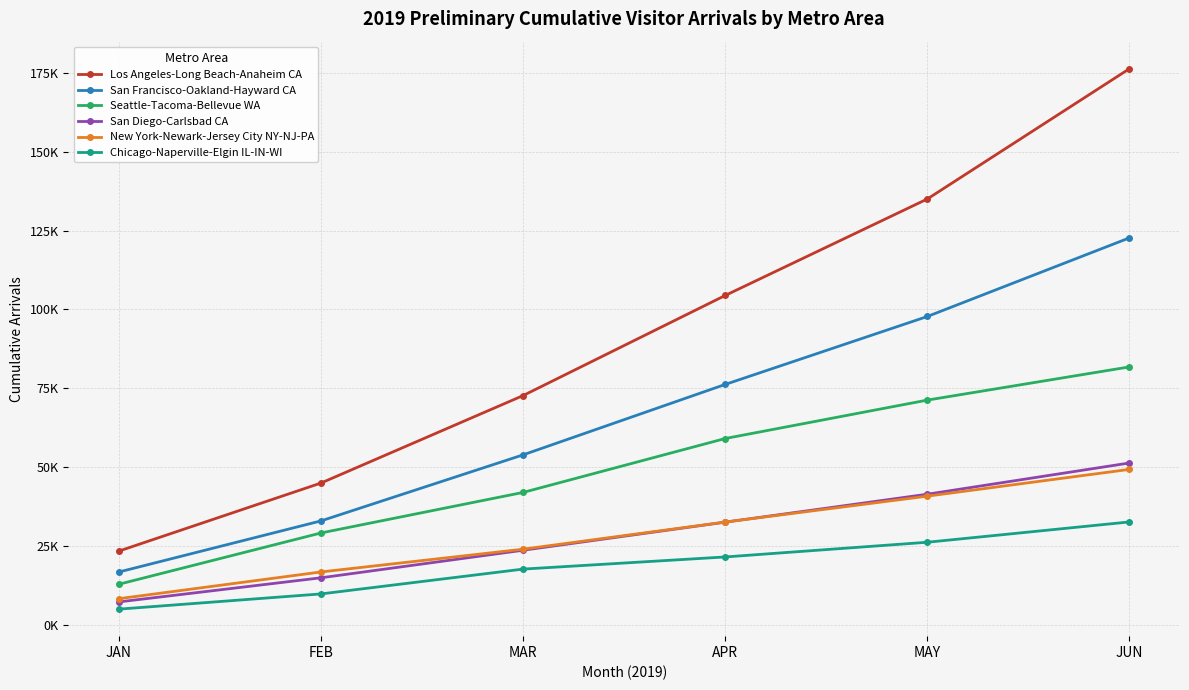

At which label is Seattle-Tacoma-Bellevue WA closest to 47279?

MAR